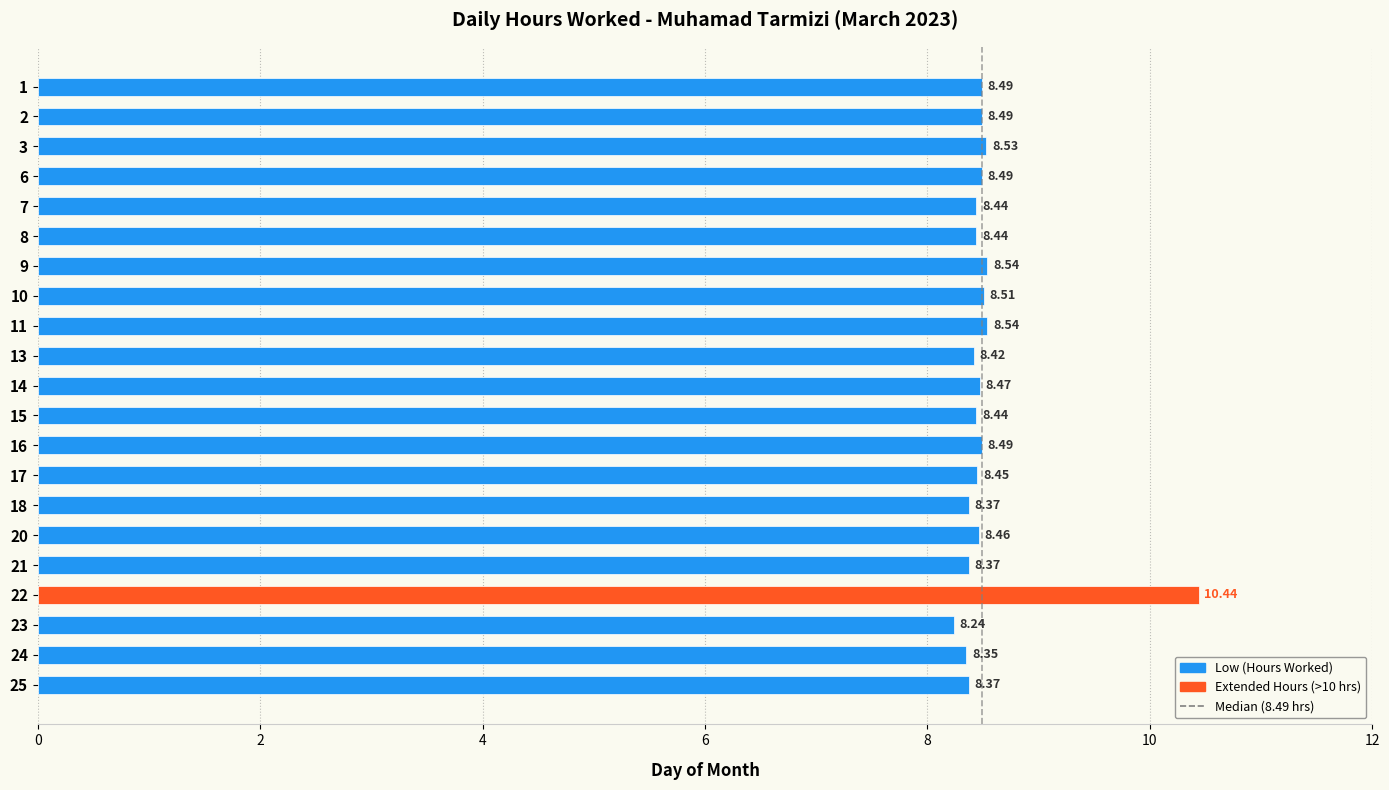

What is the difference between the maximum and minimum values?

2.2